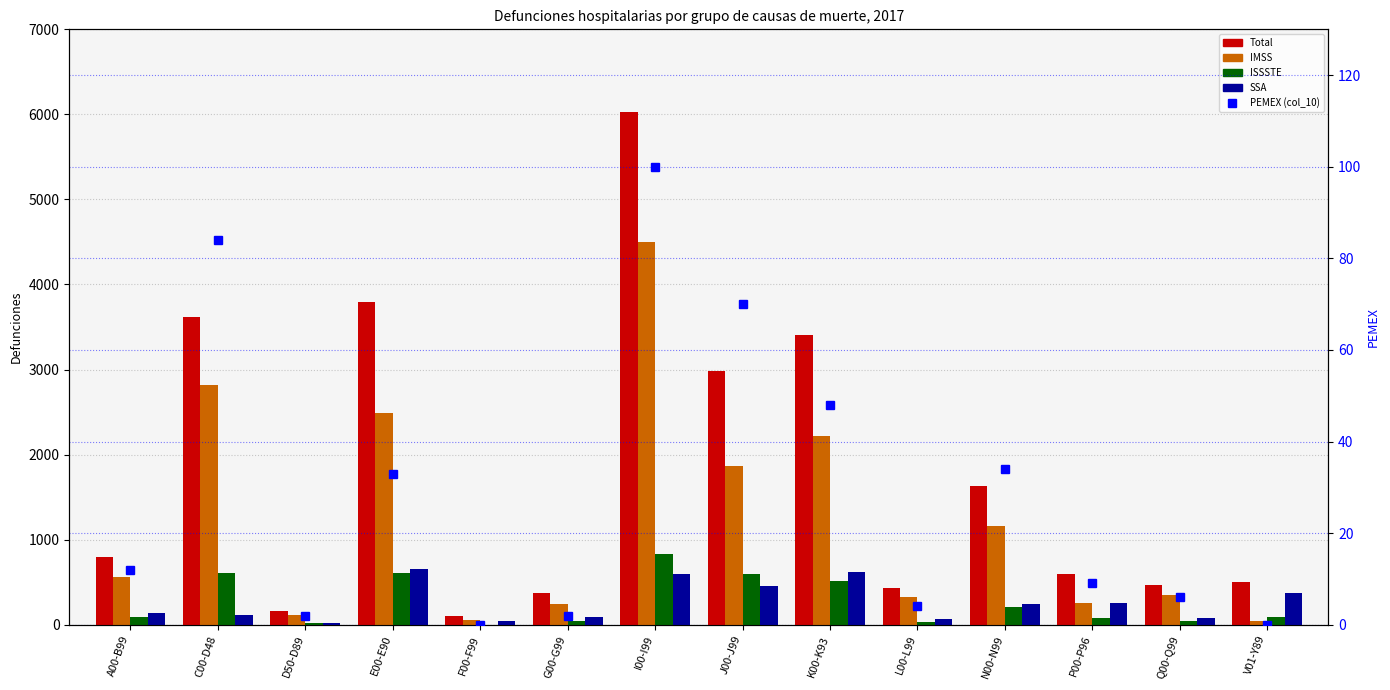

What are all the series names shown in the legend?

Total, IMSS, ISSSTE, SSA, PEMEX (col_10)